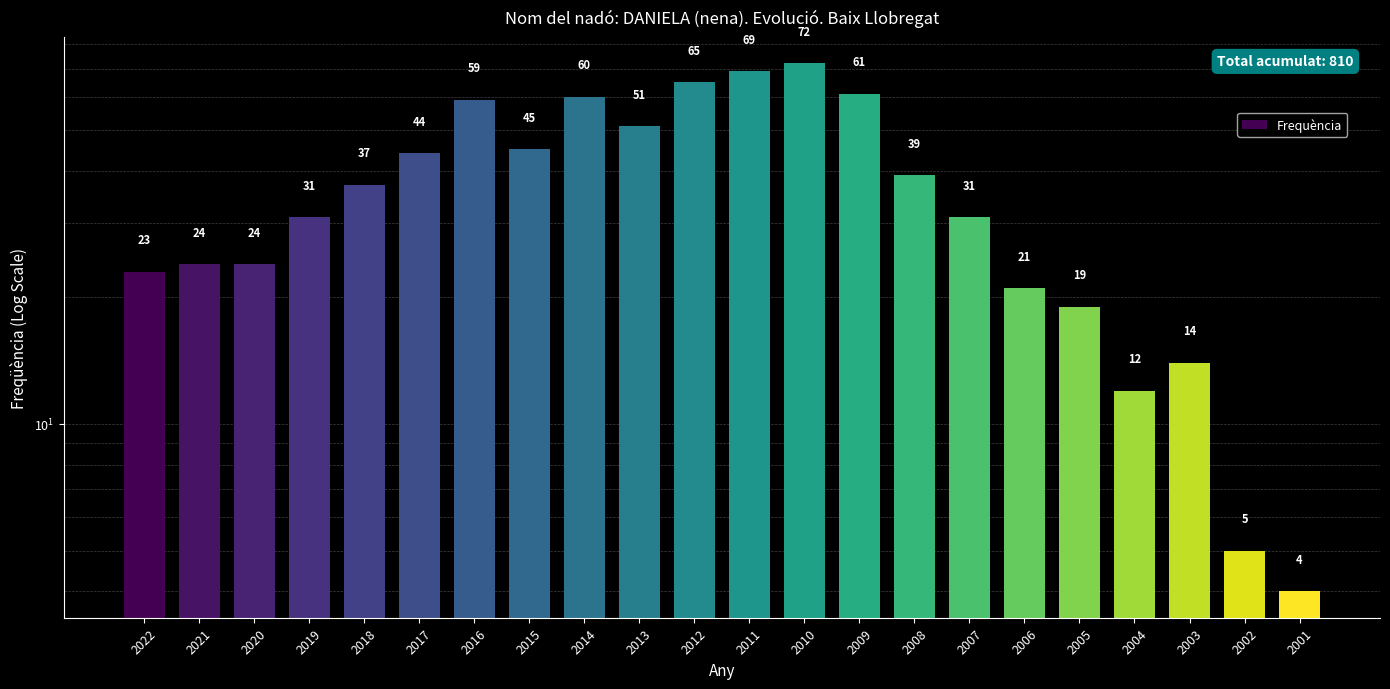

Are the bars grouped side by side (vs. stacked)?

No